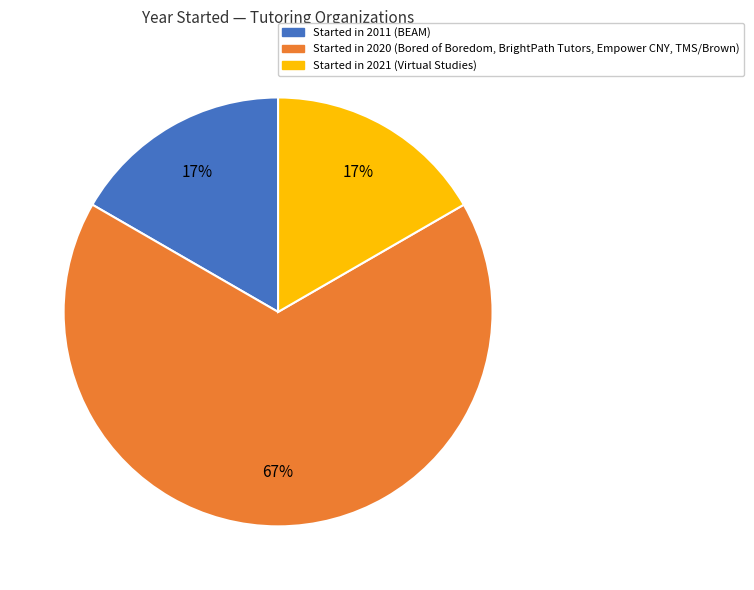

To the nearest percent, what is the difference between the largest and smallest slice percentages?

50%